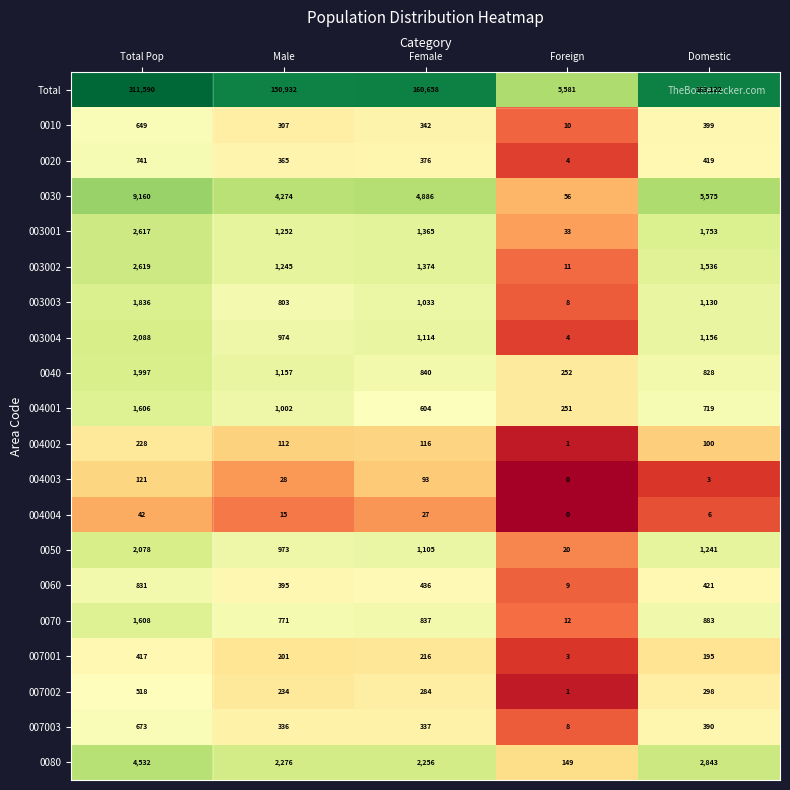

What is the total value across all series at Total Pop?

345951